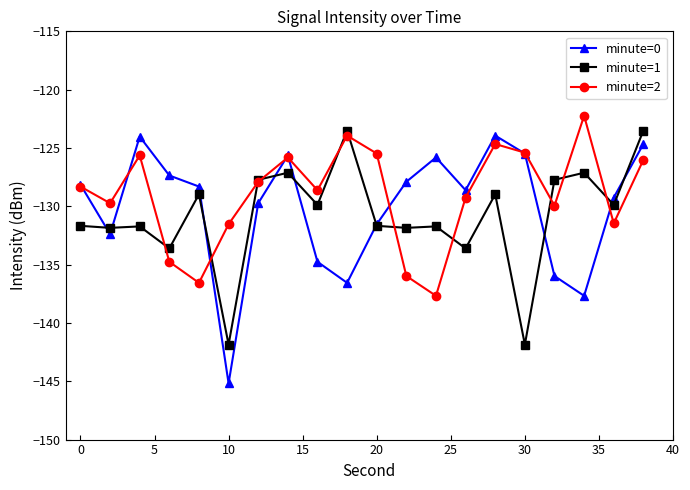

Which series has the widest spread of values?

minute=0